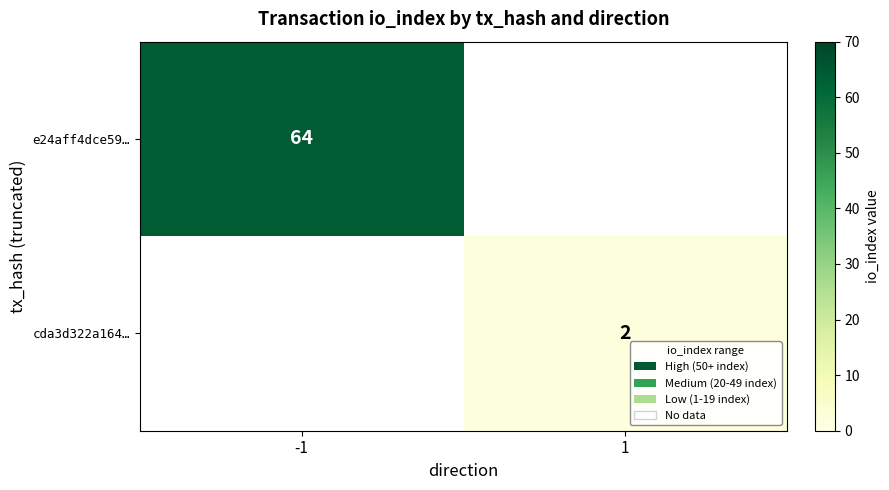

The value of e24aff4dce59… at -1 is 64. True or false?

True